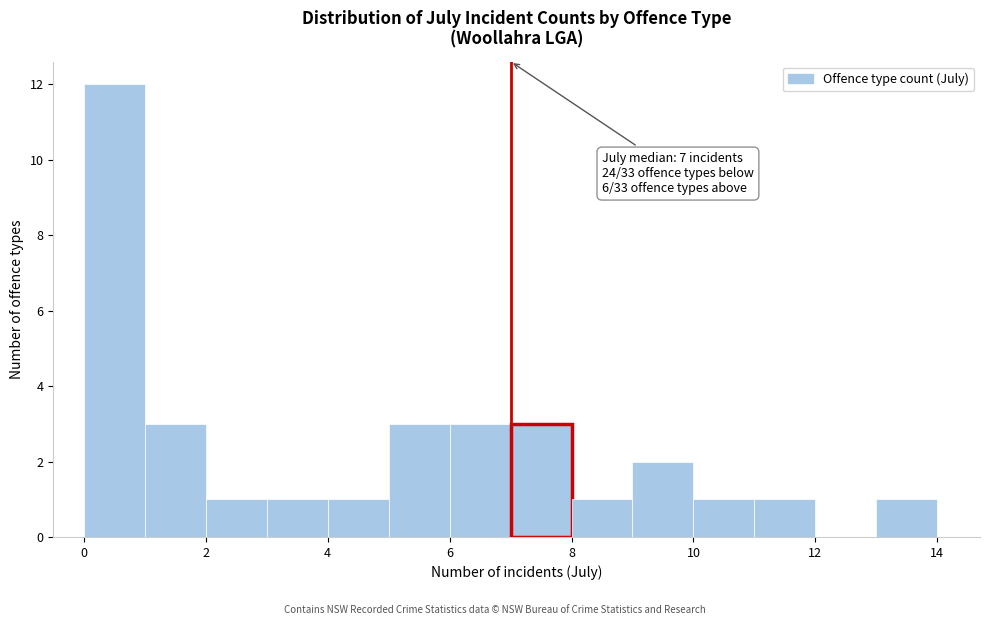

Which range on the x-axis has the tallest bar?

0 to 1